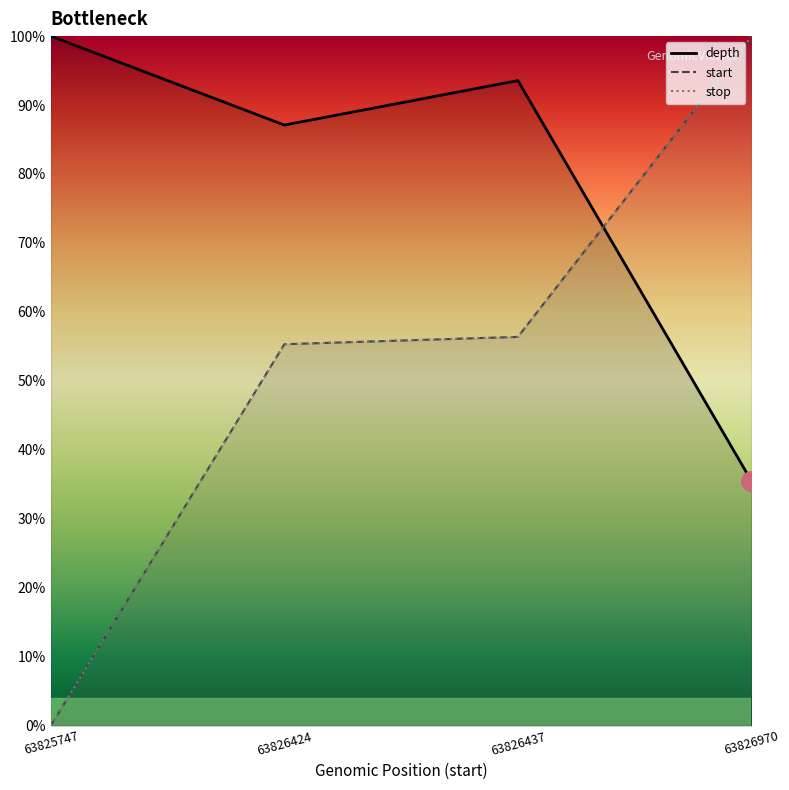

How many values in the stop series exceed 56?

2